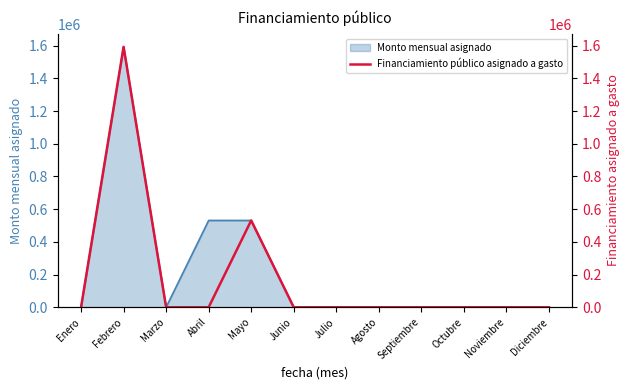

What position from the right is Mayo?

8